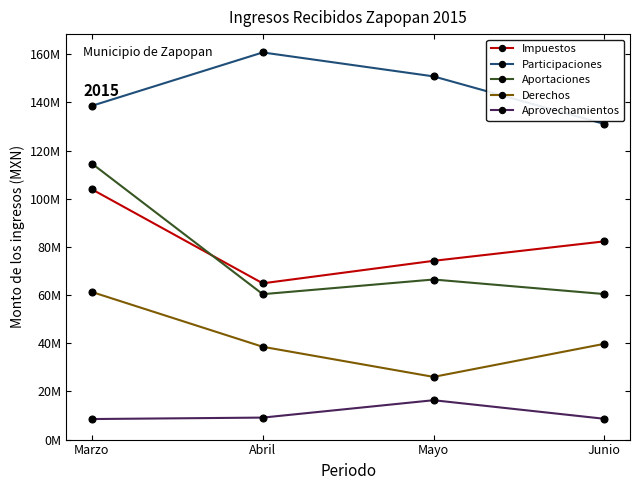

True or false: Aprovechamientos has a value of 22780041.7 at Mayo.

False